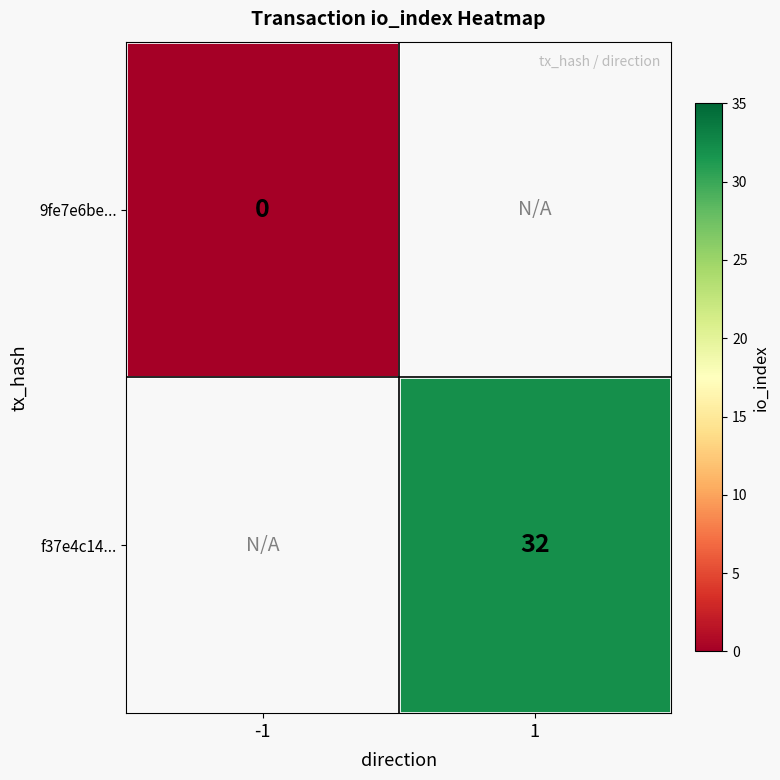

The value of f37e4c14... at 1 is 10. True or false?

False